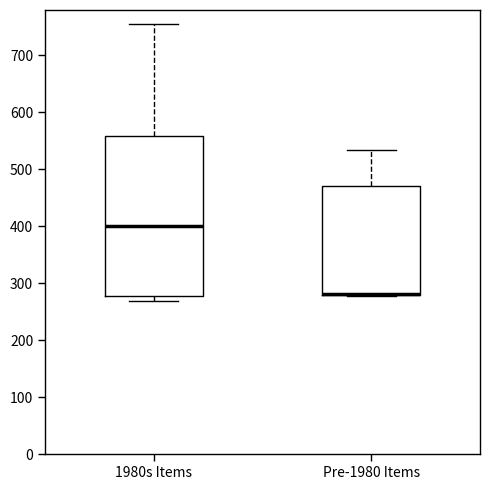

Reading left to right, transcribe this box plot: for each box, give where its median line is, the range the box spans, and where its two whiskers end, as read against the y-axis. The values are not printed on the chart, so give them approximately, as read against the axis.

1980s Items: median 400, box 280 to 560, whiskers 270 to 760
Pre-1980 Items: median 280 (drawn on the box's lower edge), box 280 to 470, whiskers 280 to 530